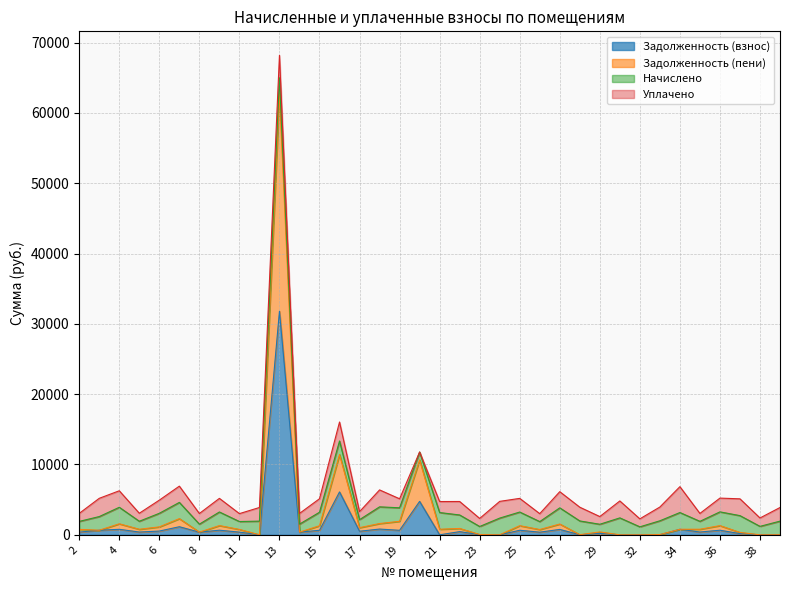

Which series changed the most between 13 and 20?

Задолженность (пени)